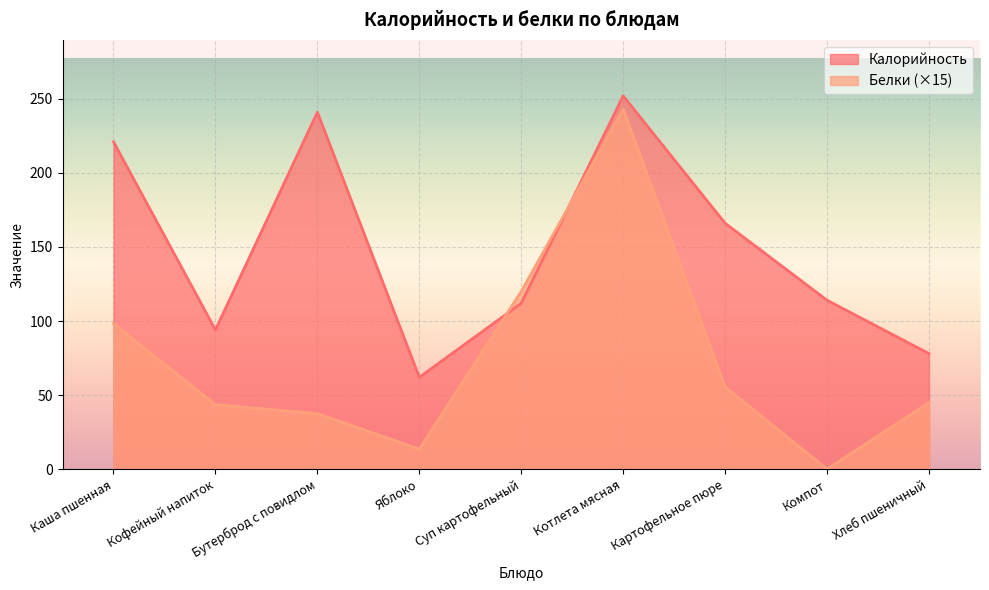

At how many categories does at least one series exceed 247?

1